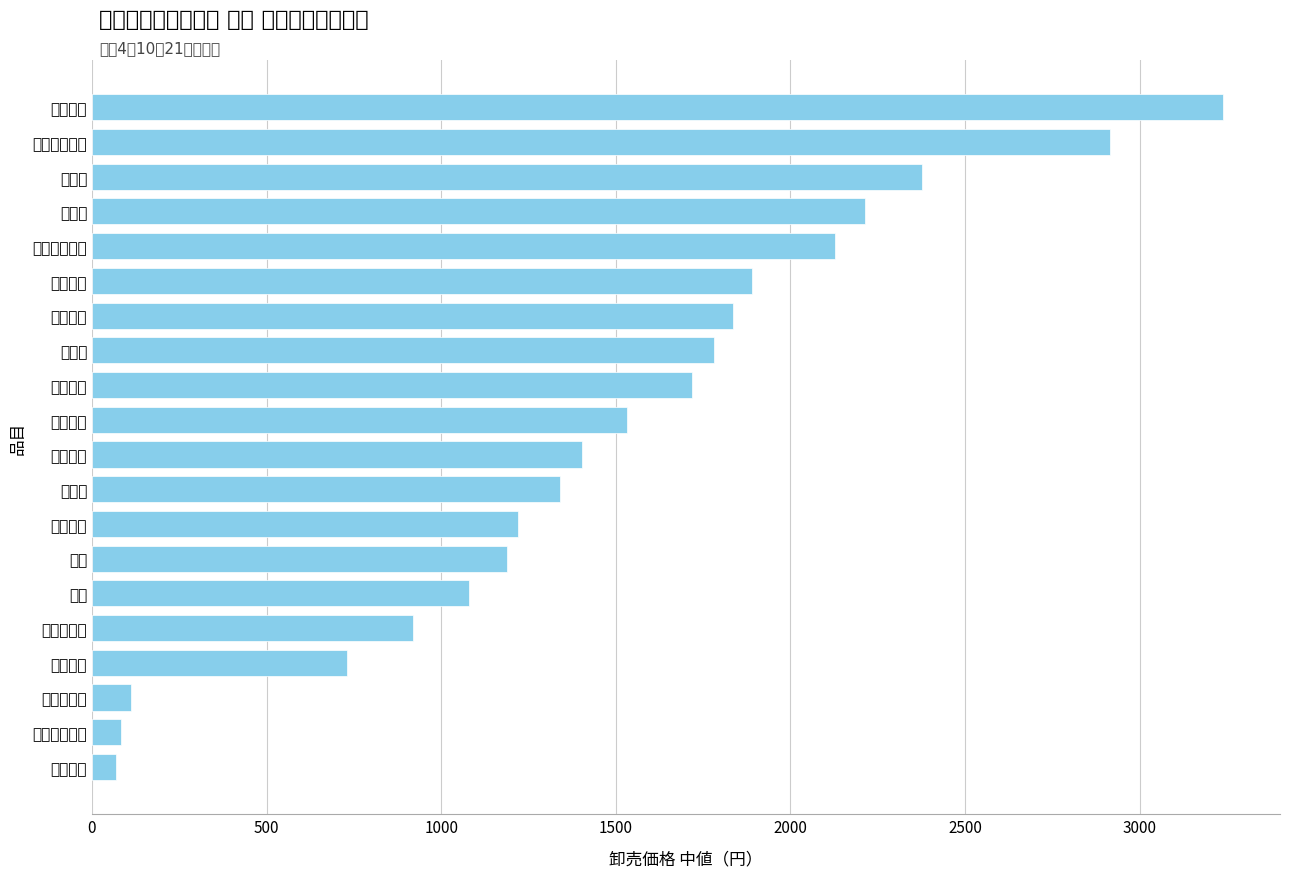

Are the bars horizontal?

Yes